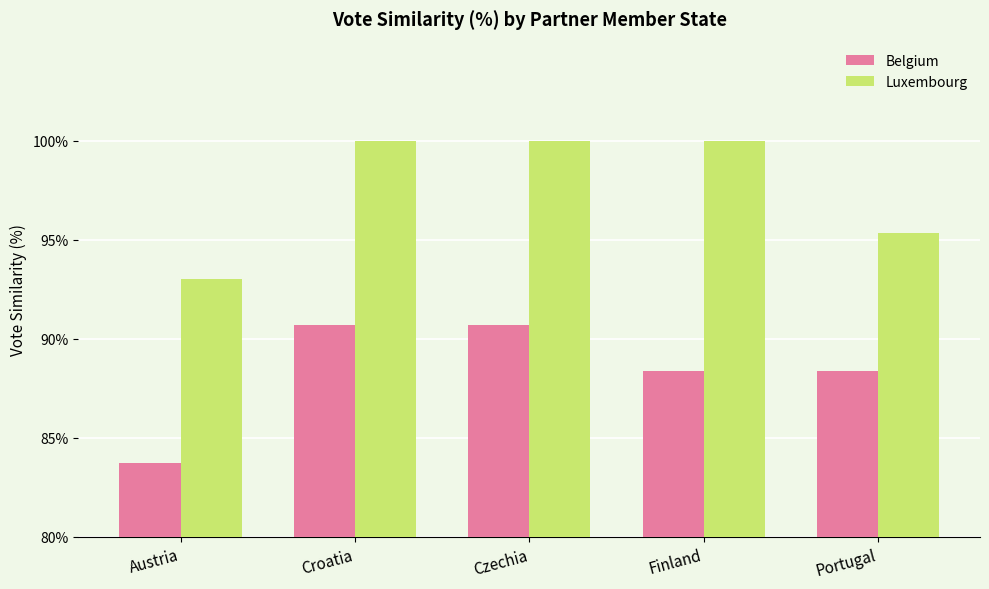

What is the sum of the Luxembourg values at Croatia and Austria?

193.0